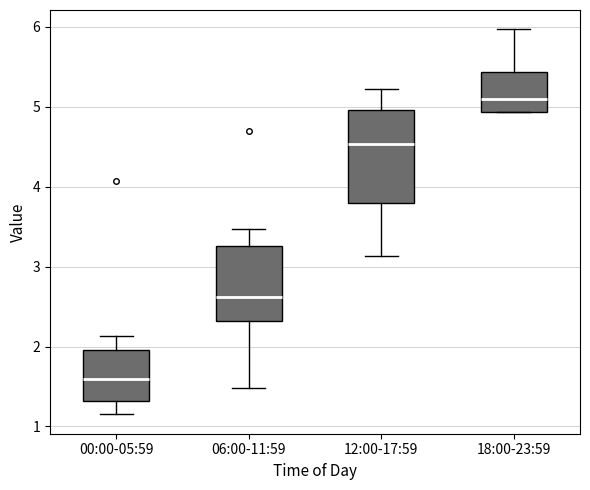

Which box is the tallest, from its lower edge to its upper edge?

12:00-17:59